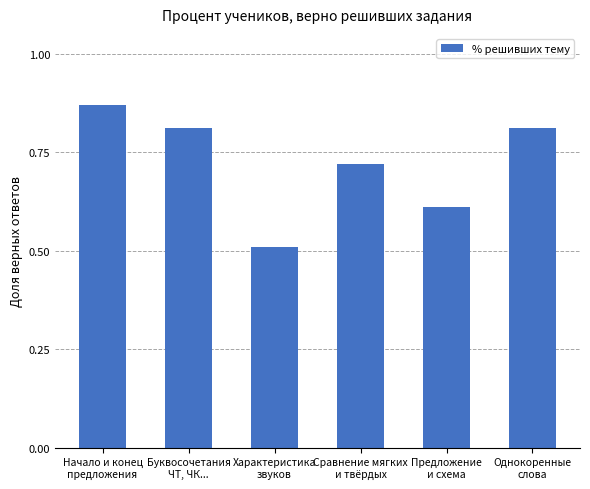

What is the difference between the values at Однокоренные
слова and Сравнение мягких
и твёрдых?

0.1